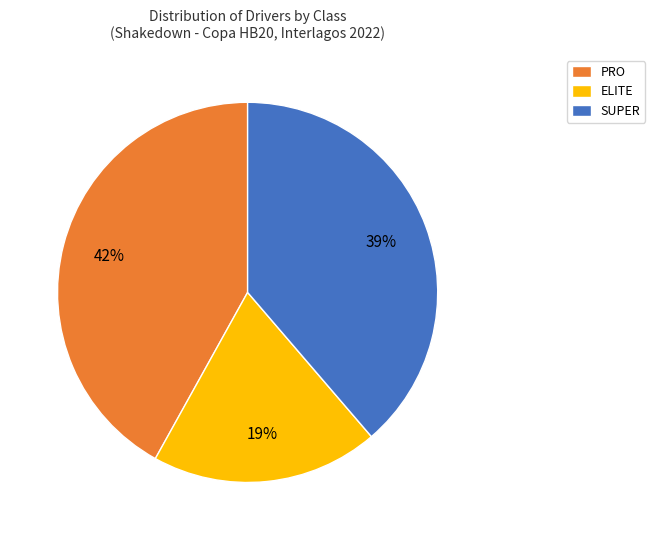

To the nearest percent, what is the difference between the largest and smallest slice percentages?

23%